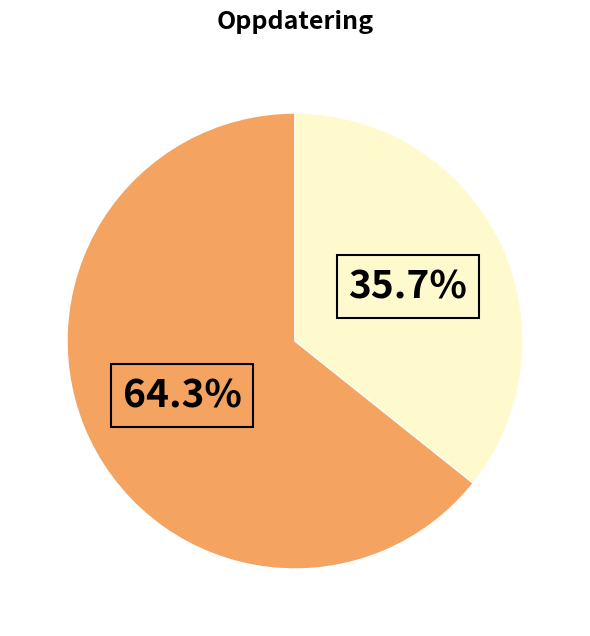

Count the number of slices in the pie.

2